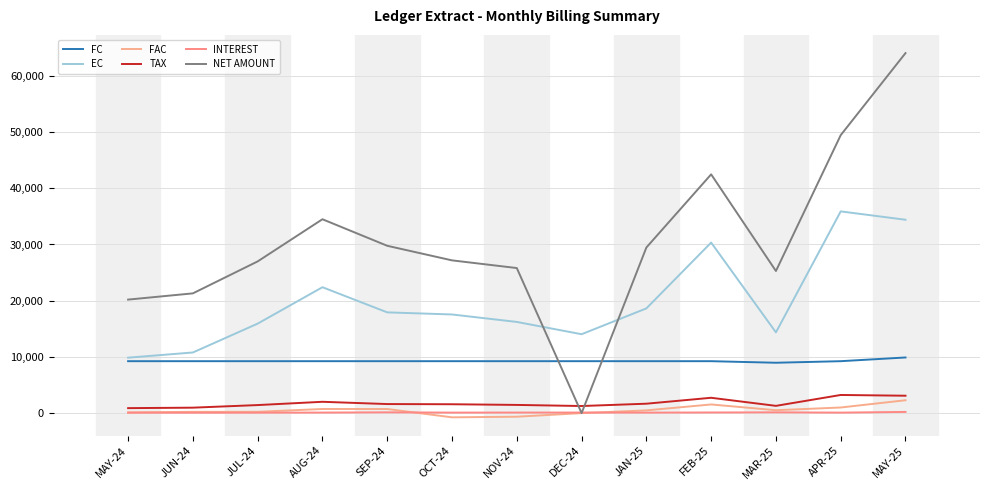

Does the chart have visible grid lines?

Yes